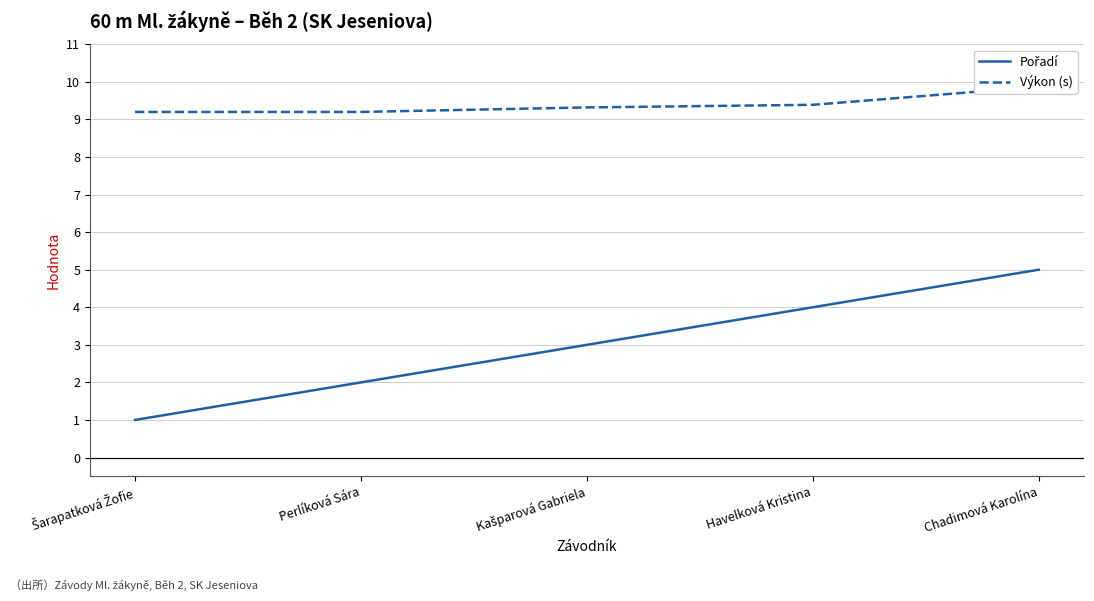

What is the difference between the Pořadí values at Havelková Kristina and Šarapatková Žofie?

3.0